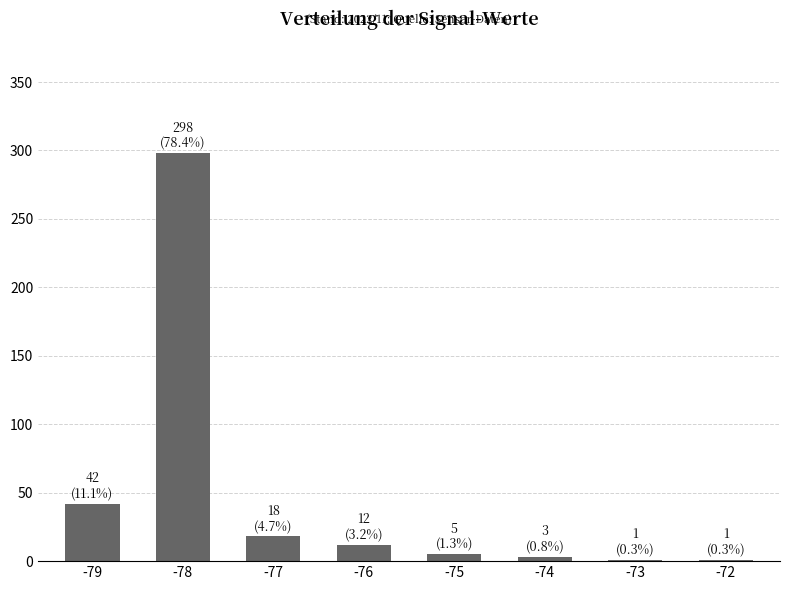

Which label corresponds to the largest value in the chart?

-78